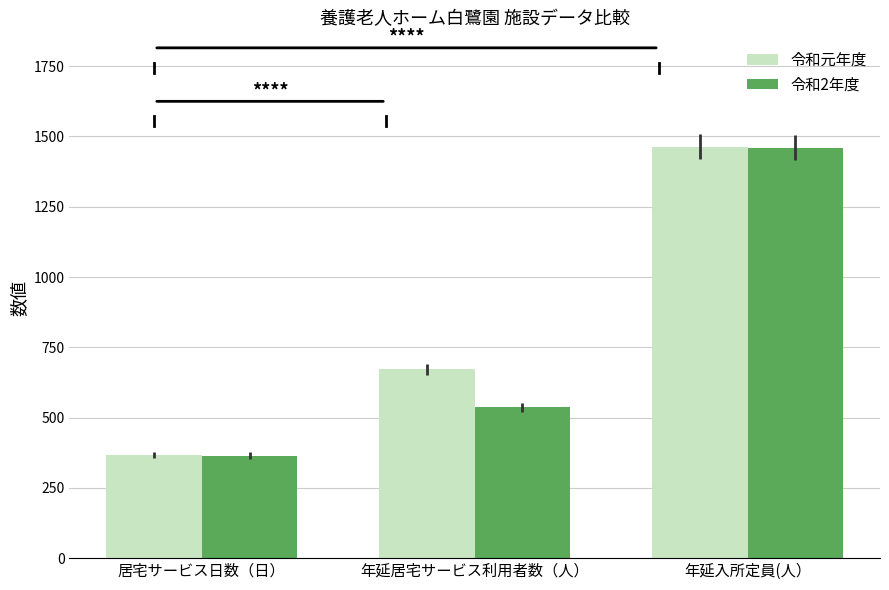

Which series has the largest total across all categories?

令和元年度